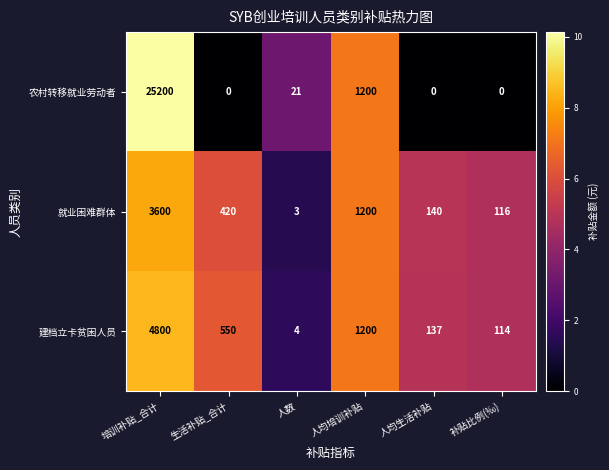

The 建档立卡贫困人员 series shows 156 at 补贴比例(‰). True or false?

False